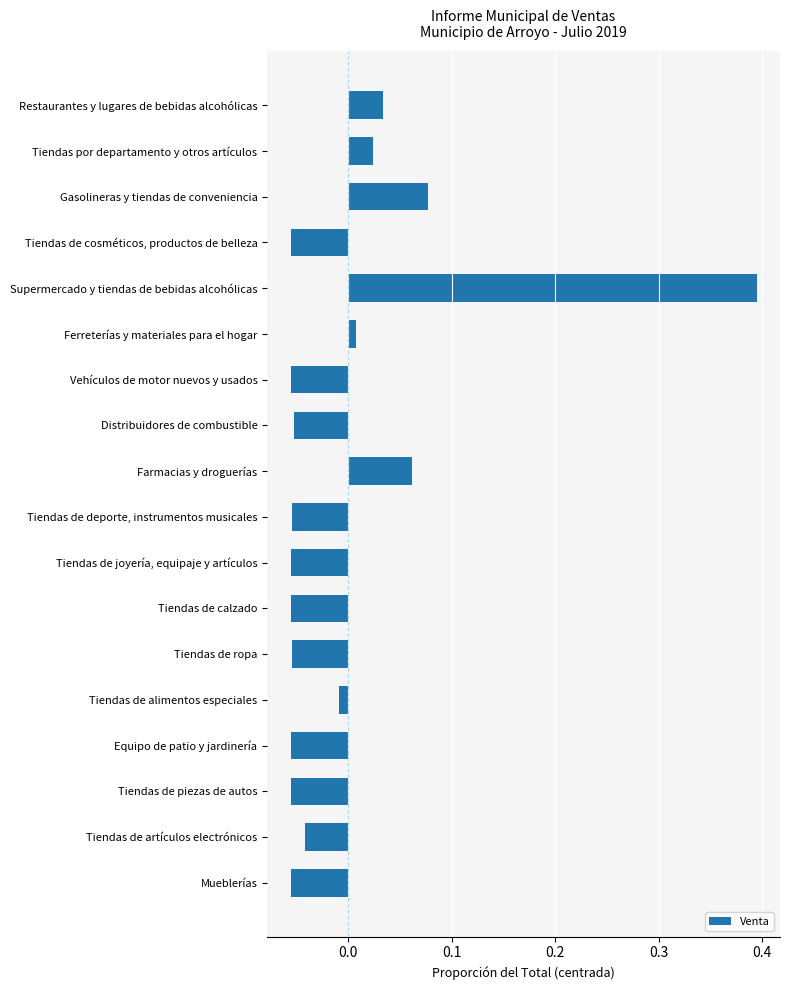

What is the difference between the maximum and minimum values?

0.5